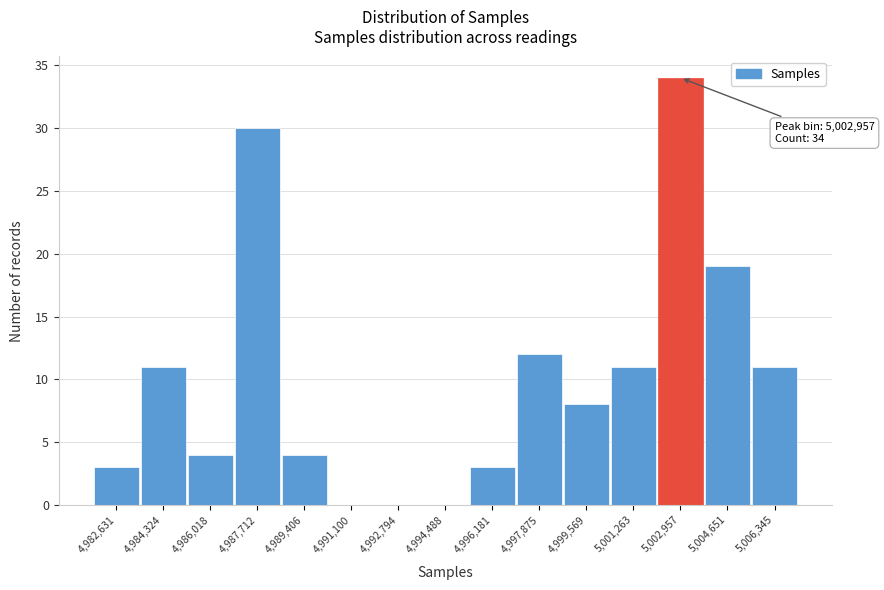

Reading right to left, what are all the values shown in this chart?

5,006,345=11	5,004,651=19	5,002,957=34	5,001,263=11	4,999,569=8	4,997,875=12	4,996,181=3	4,994,488=0	4,992,794=0	4,991,100=0	4,989,406=4	4,987,712=30	4,986,018=4	4,984,324=11	4,982,631=3